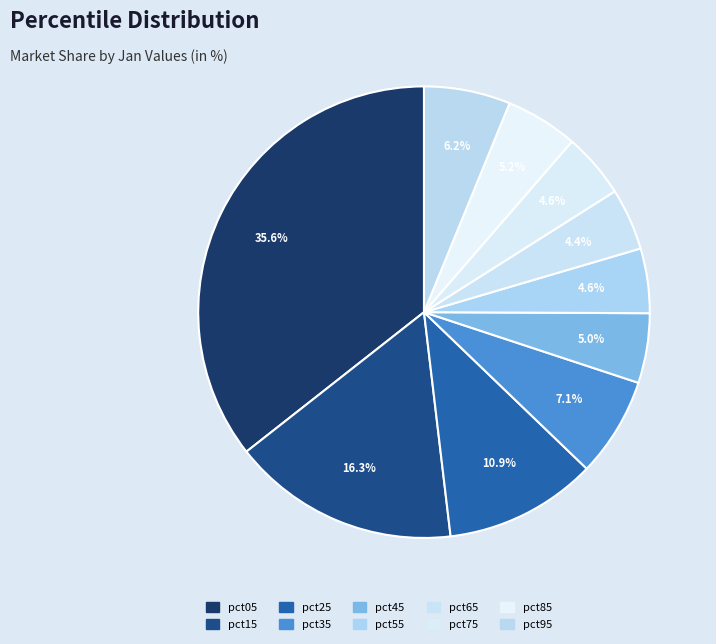

To the nearest percent, what percentage of the pie is pct45?

5%